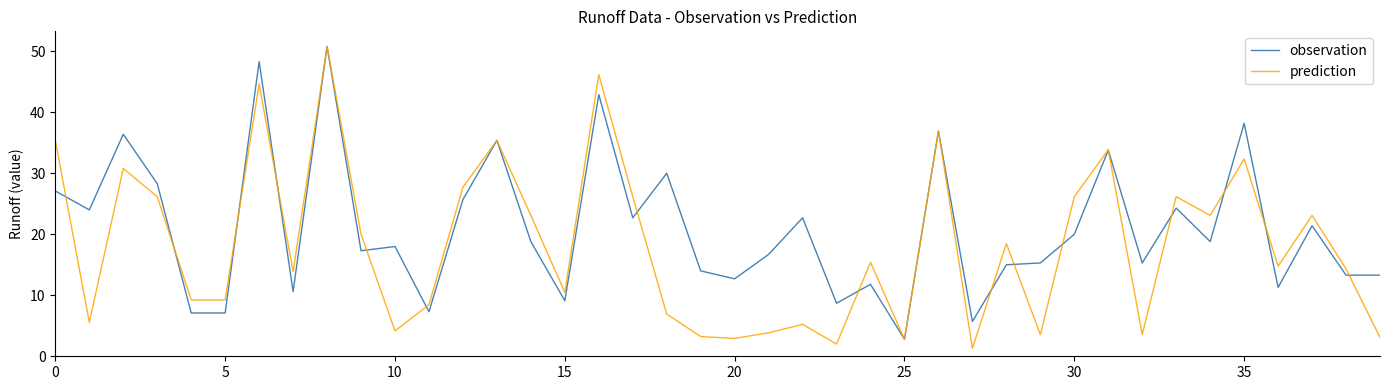

What is the difference between the maximum and second lowest values in the prediction series?

48.8